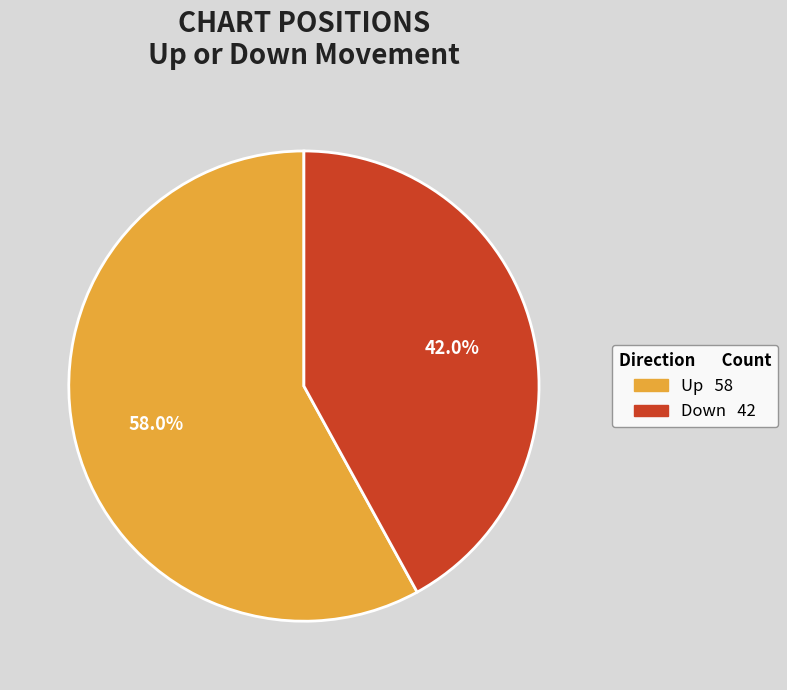

Is there a majority slice in this chart?

Yes